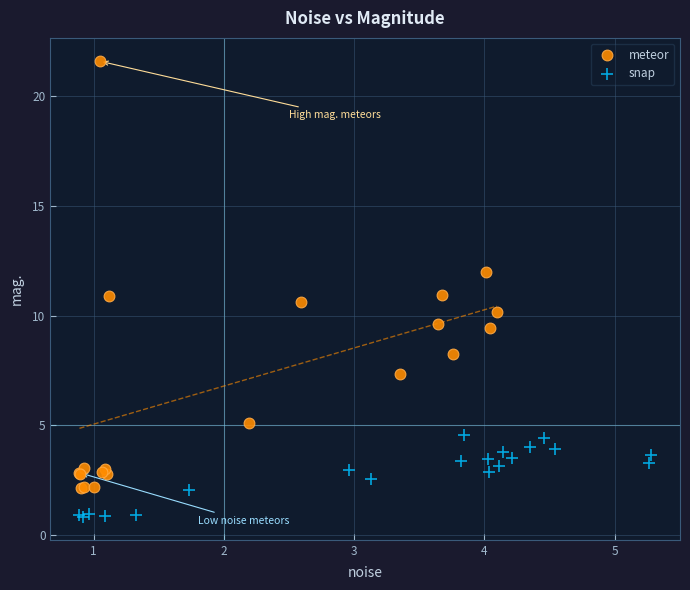

Which series reaches the maximum Y coordinate?

meteor